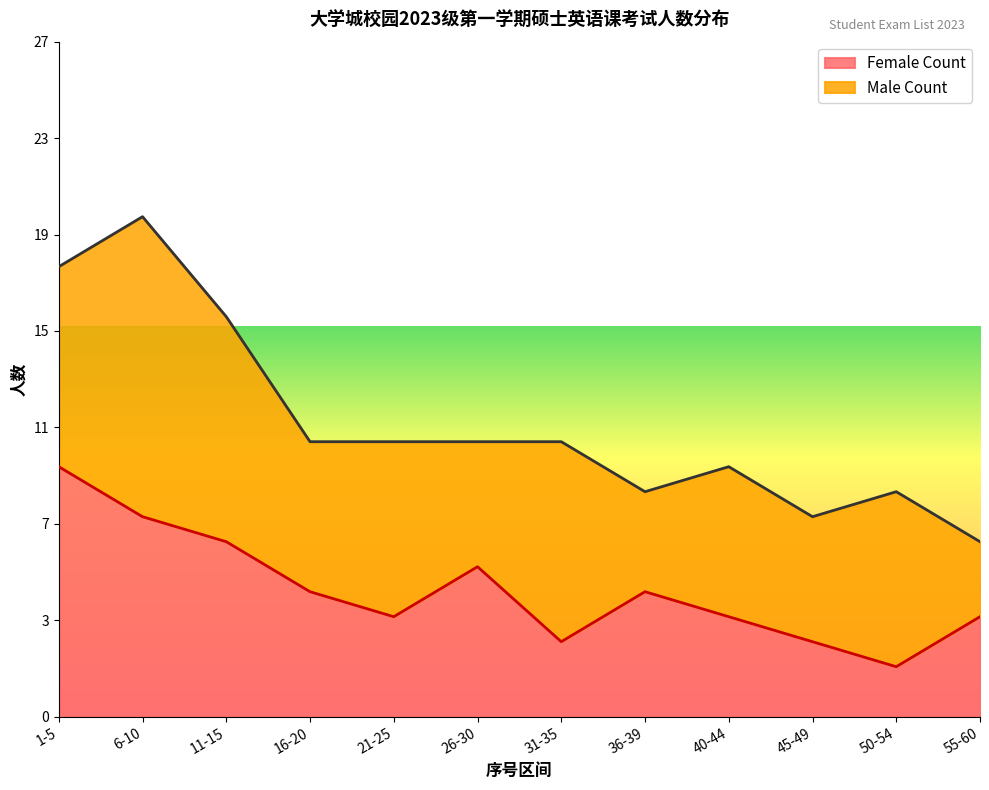

Count the number of categories in the chart.

12